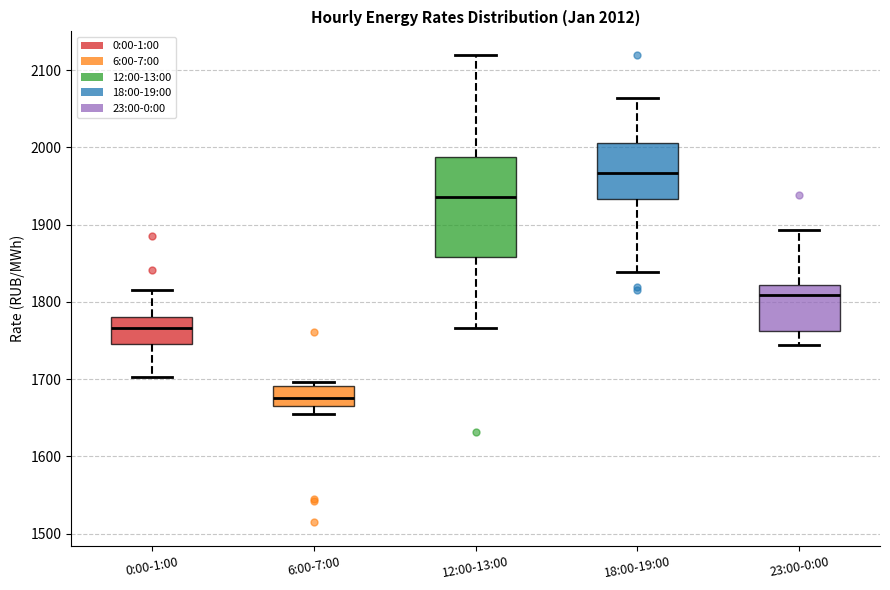

Which box is the tallest, from its lower edge to its upper edge?

12:00-13:00